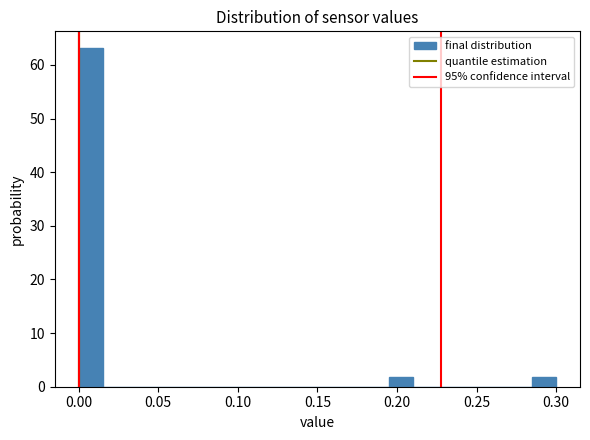

Around what value on the x-axis is the tallest bar? Give the approximate position of its centre, as read against the axis.

0.010